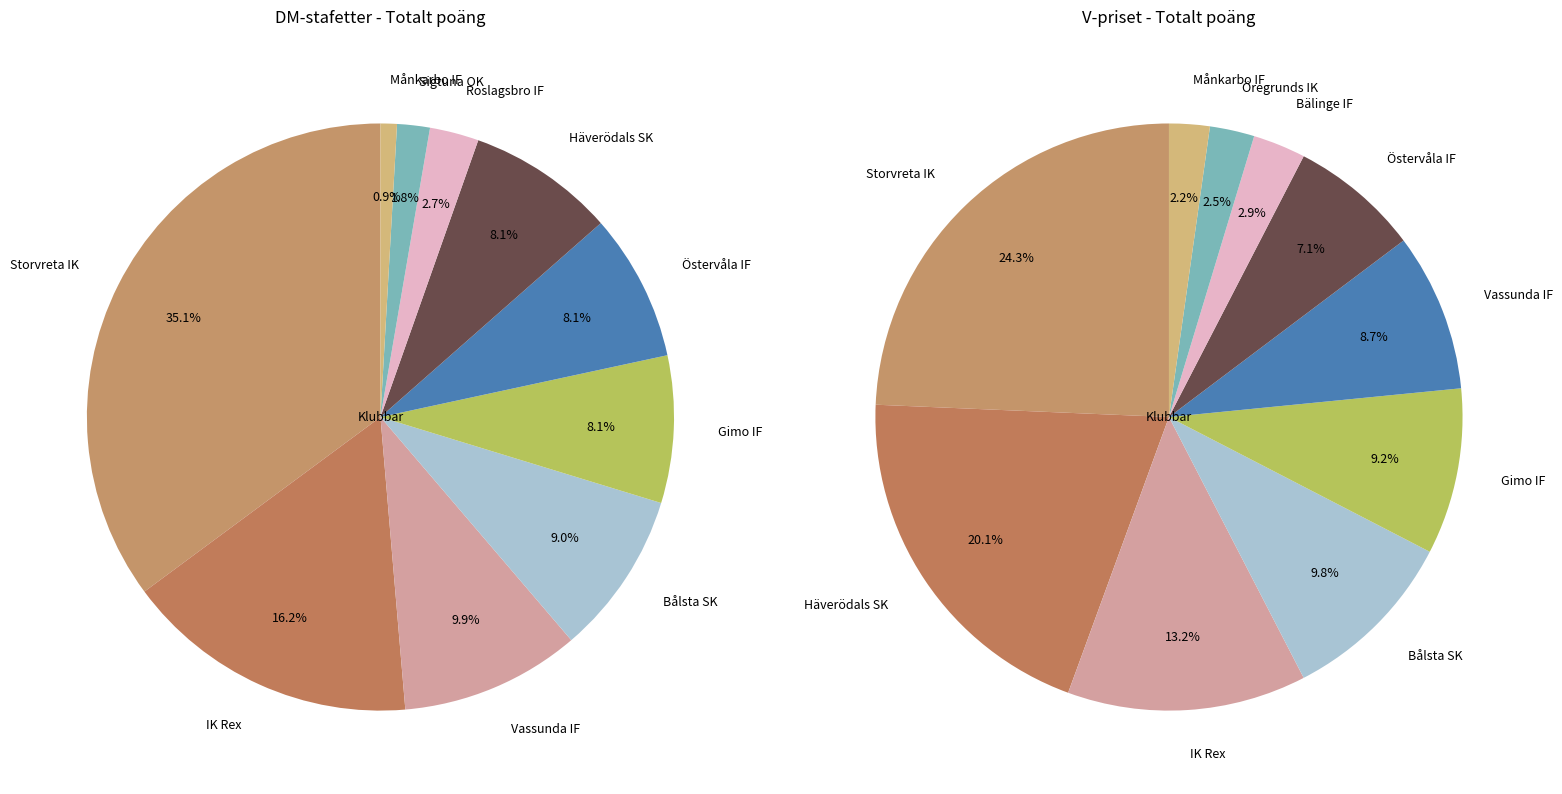

How many slices are in this pie chart?

10